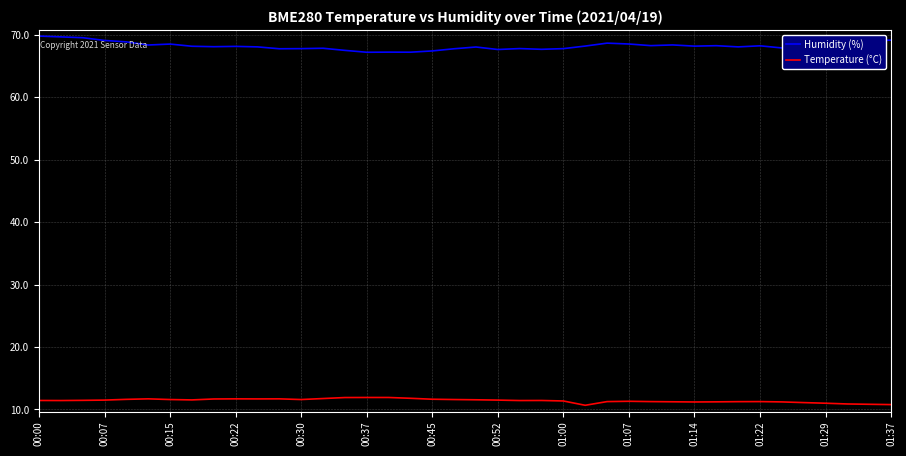

What is the minimum value for Temperature (°C)?

10.7